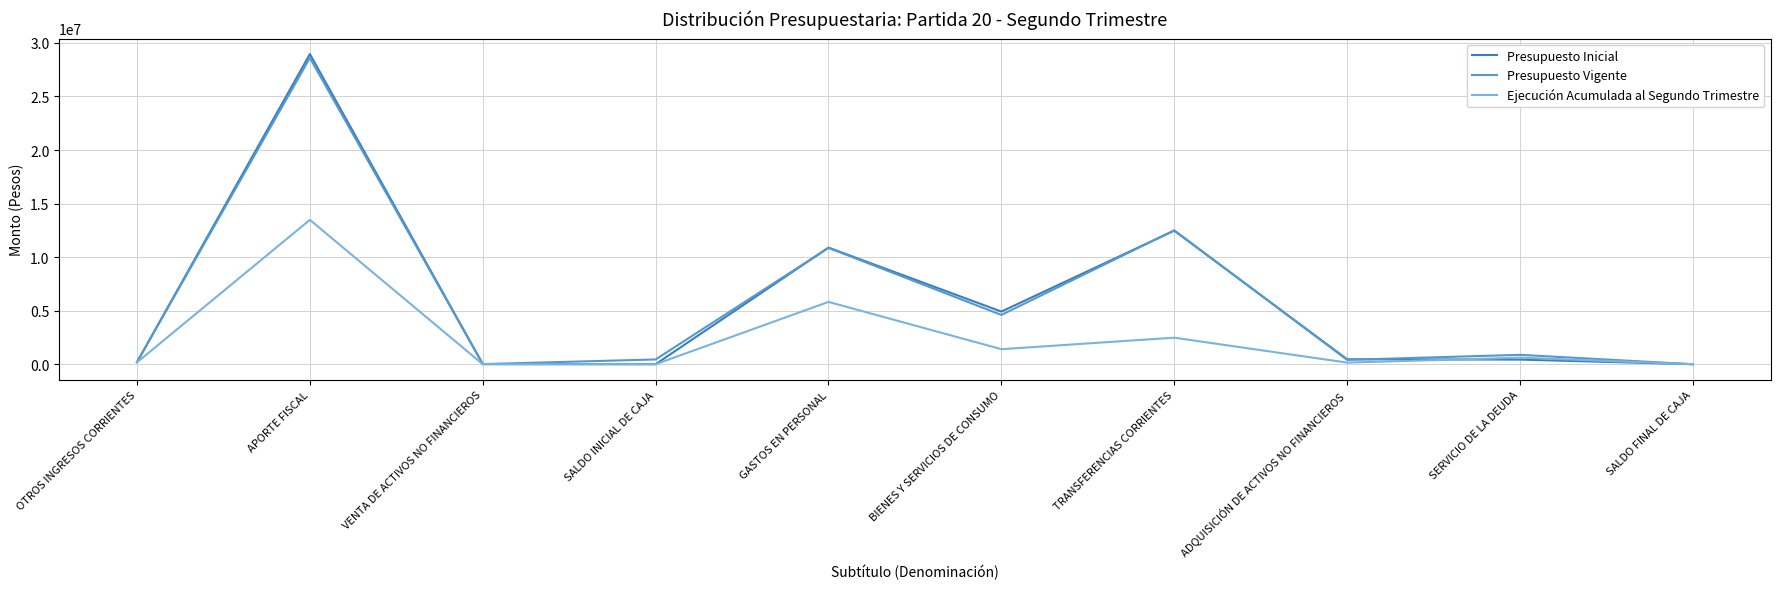

The value of Presupuesto Inicial at TRANSFERENCIAS CORRIENTES is 12471078. True or false?

True